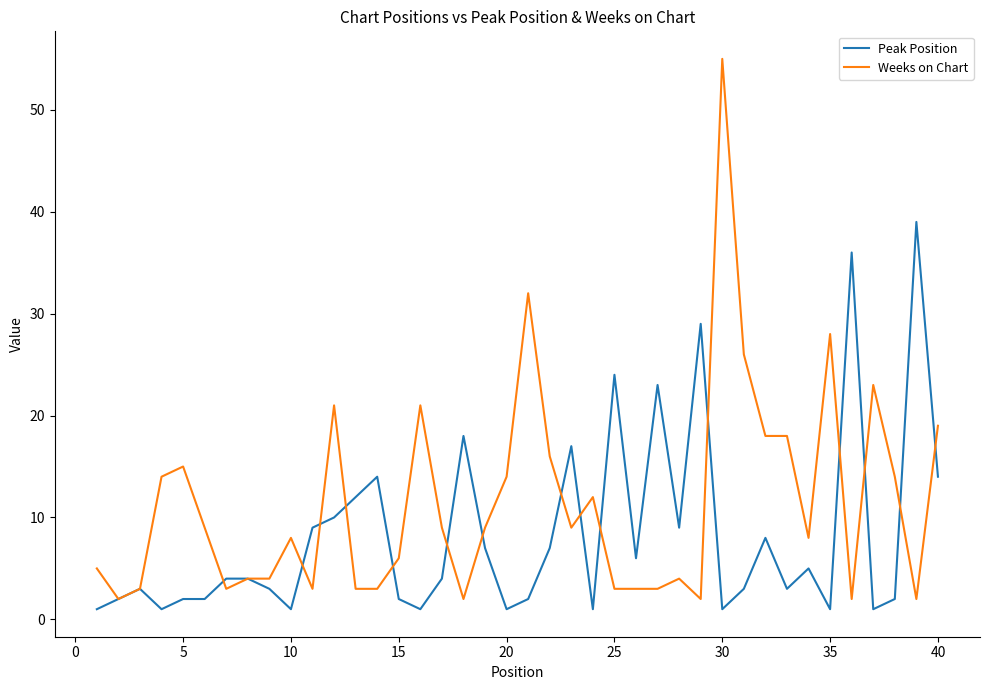

Which series has the largest total across all categories?

Weeks on Chart